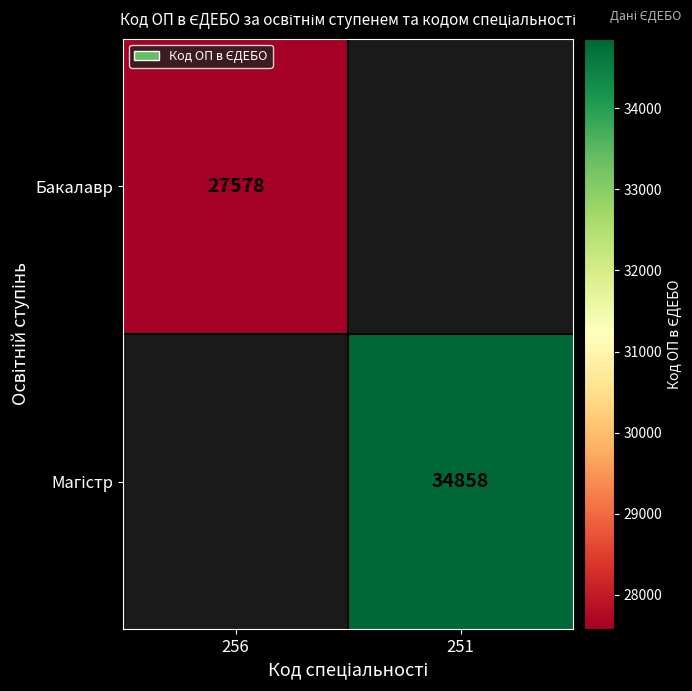

What is the greatest value displayed?

34858.0